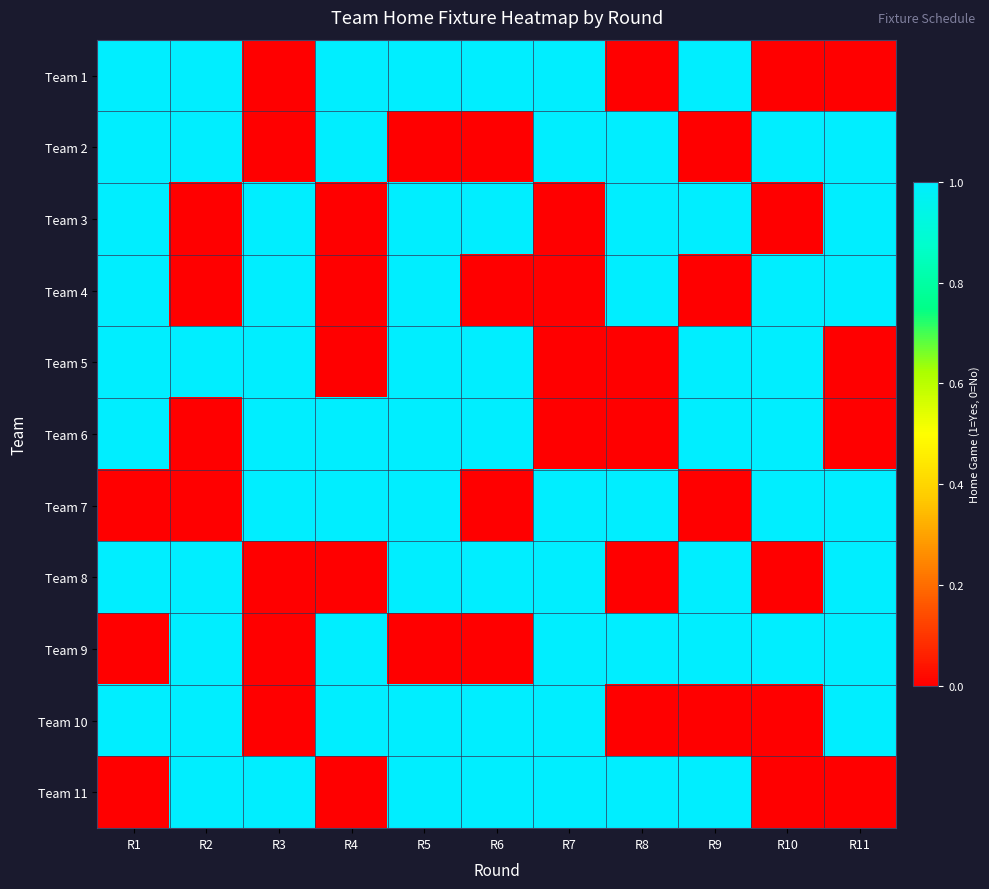

Reading right to left, what are all the values shown in this chart?

Team 1: R11=0	R10=0	R9=1	R8=0	R7=1	R6=1	R5=1	R4=1	R3=0	R2=1	R1=1
Team 2: R11=1	R10=1	R9=0	R8=1	R7=1	R6=0	R5=0	R4=1	R3=0	R2=1	R1=1
Team 3: R11=1	R10=0	R9=1	R8=1	R7=0	R6=1	R5=1	R4=0	R3=1	R2=0	R1=1
Team 4: R11=1	R10=1	R9=0	R8=1	R7=0	R6=0	R5=1	R4=0	R3=1	R2=0	R1=1
Team 5: R11=0	R10=1	R9=1	R8=0	R7=0	R6=1	R5=1	R4=0	R3=1	R2=1	R1=1
Team 6: R11=0	R10=1	R9=1	R8=0	R7=0	R6=1	R5=1	R4=1	R3=1	R2=0	R1=1
Team 7: R11=1	R10=1	R9=0	R8=1	R7=1	R6=0	R5=1	R4=1	R3=1	R2=0	R1=0
Team 8: R11=1	R10=0	R9=1	R8=0	R7=1	R6=1	R5=1	R4=0	R3=0	R2=1	R1=1
Team 9: R11=1	R10=1	R9=1	R8=1	R7=1	R6=0	R5=0	R4=1	R3=0	R2=1	R1=0
Team 10: R11=1	R10=0	R9=0	R8=0	R7=1	R6=1	R5=1	R4=1	R3=0	R2=1	R1=1
Team 11: R11=0	R10=0	R9=1	R8=1	R7=1	R6=1	R5=1	R4=0	R3=1	R2=1	R1=0